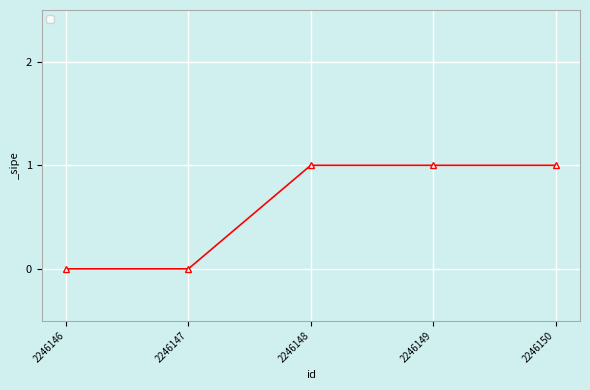

What is the sum of all values?

3